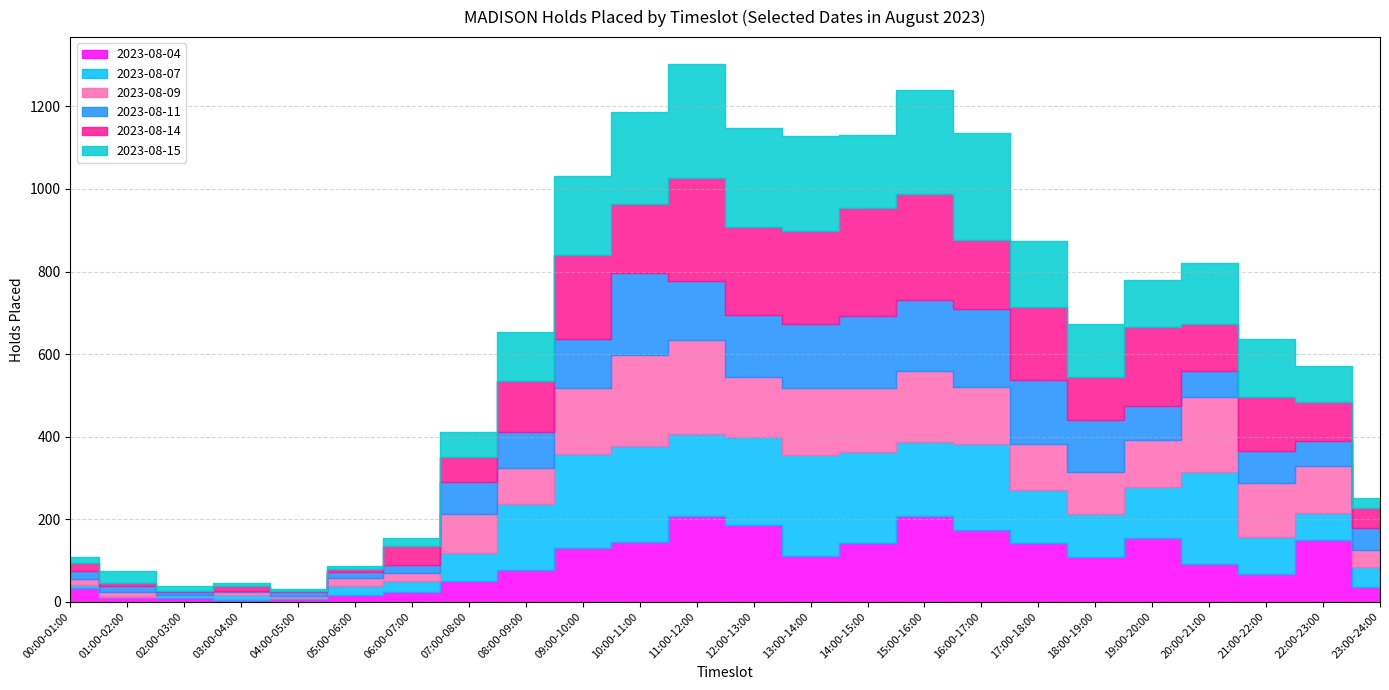

What position from the right is 12:00-13:00?

12